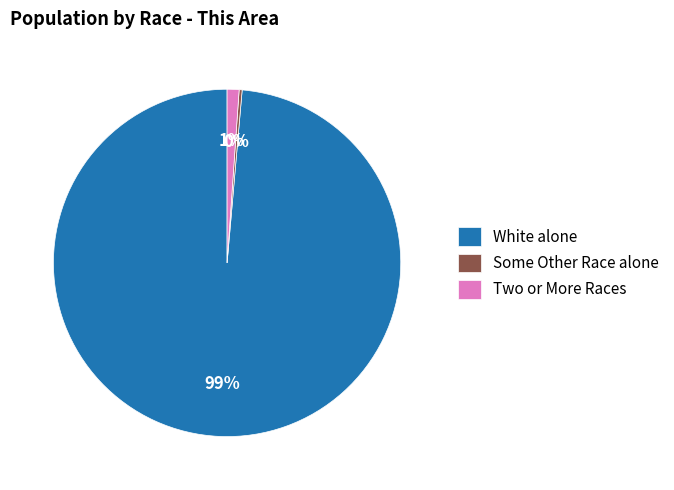

To the nearest percent, what is the average slice percentage?

33%